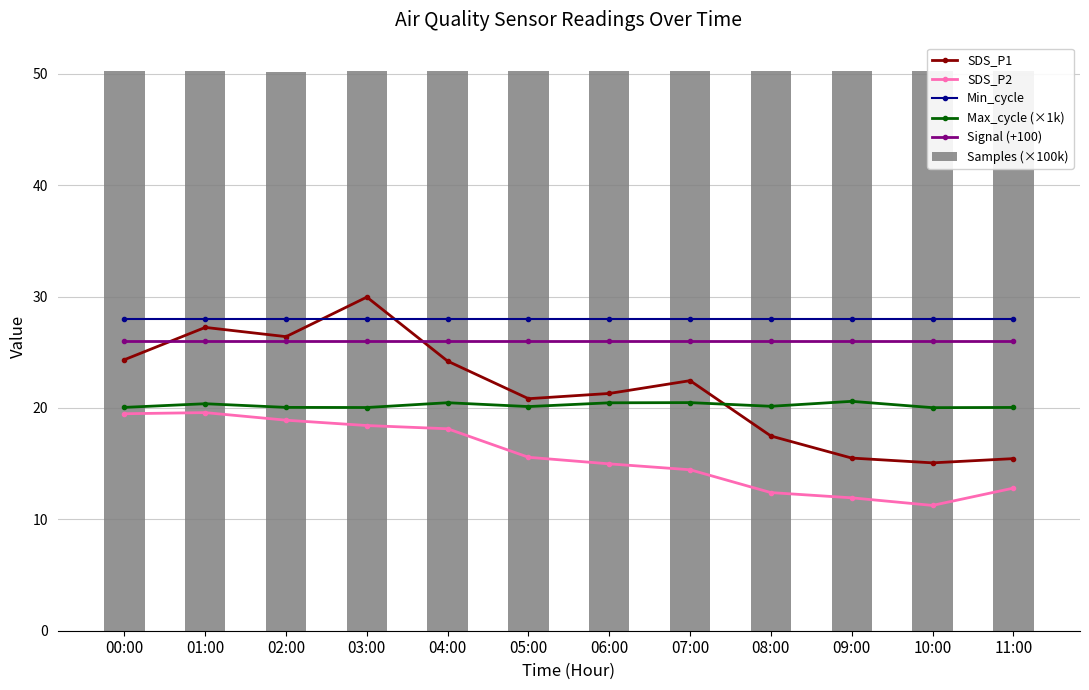

At which category does the chart reach its minimum across all series?

10:00